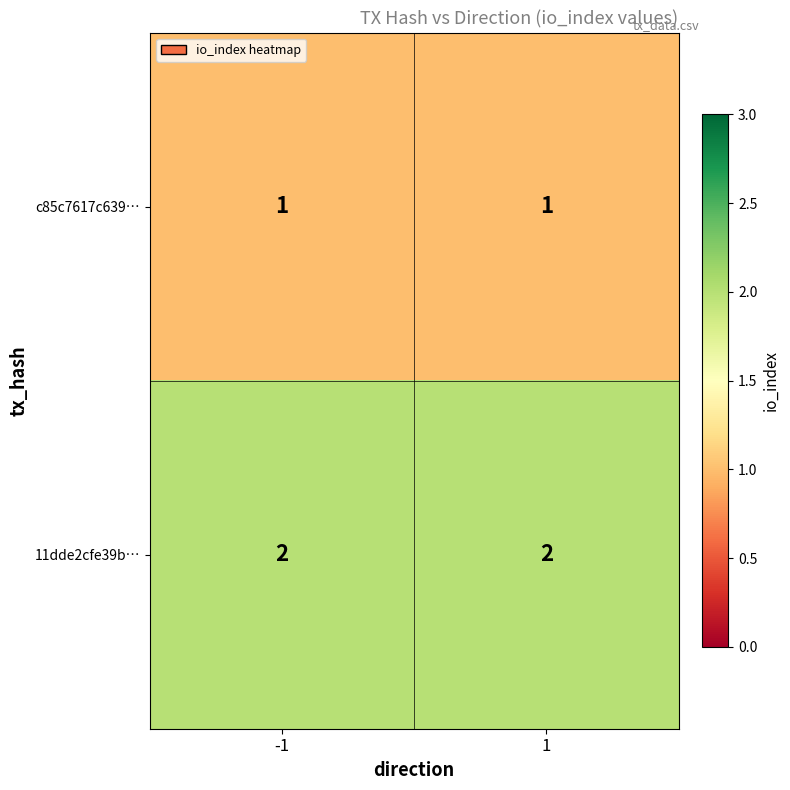

True or false: c85c7617c639… has a value of 1 at 1.

True